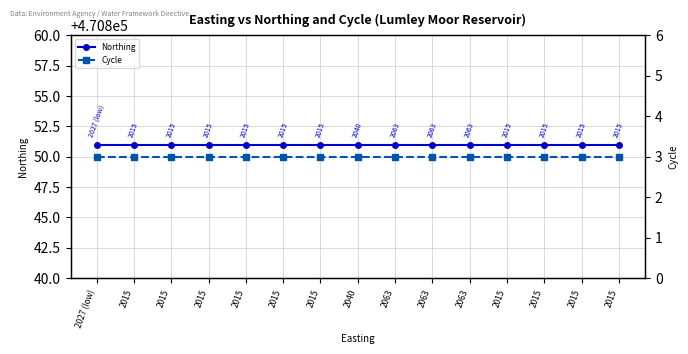

Does the chart display data point markers on the line(s)?

Yes